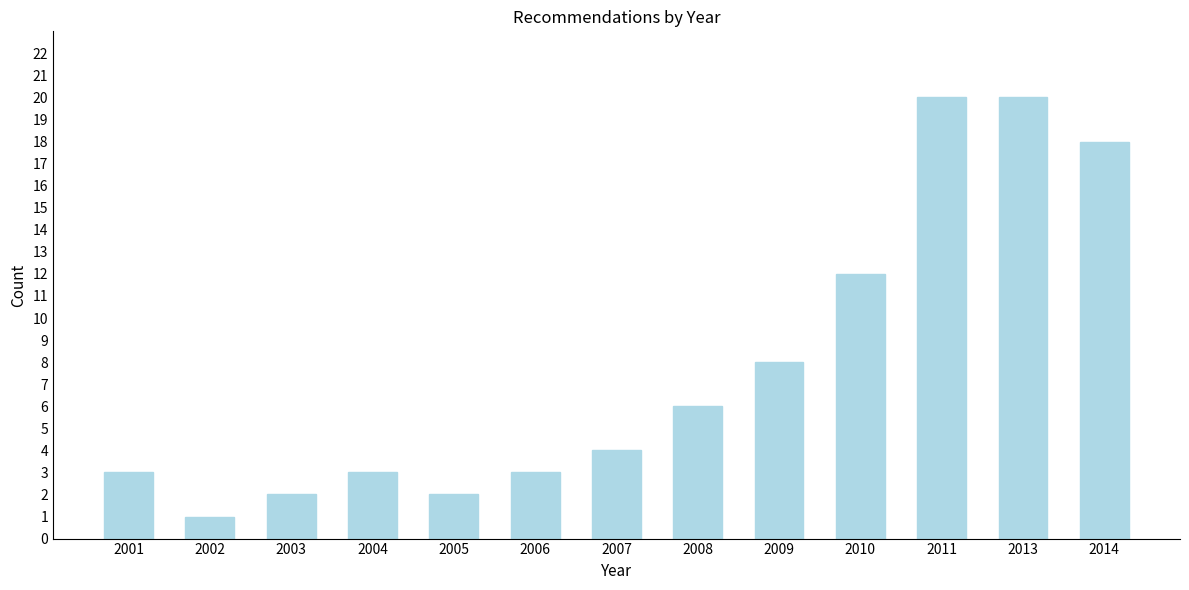

Reading left to right, list all the values displayed in this chart.

3	1	2	3	2	3	4	6	8	12	20	20	18